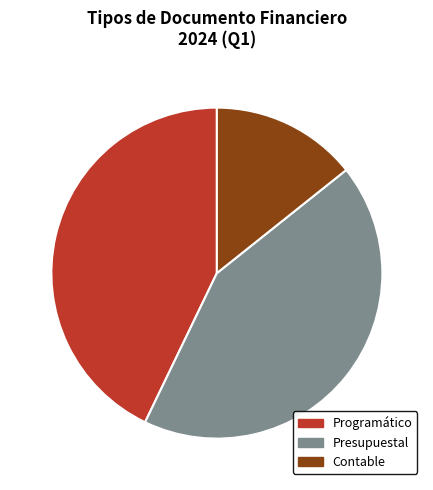

To the nearest percent, what percentage of the pie is Contable?

14%